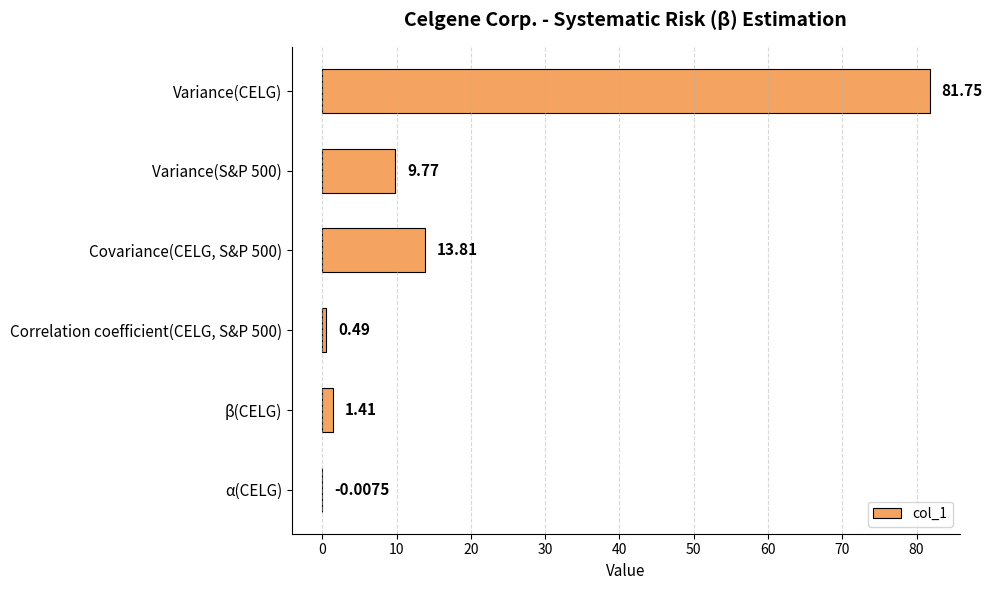

Which category has the highest value across all series?

Variance(CELG)